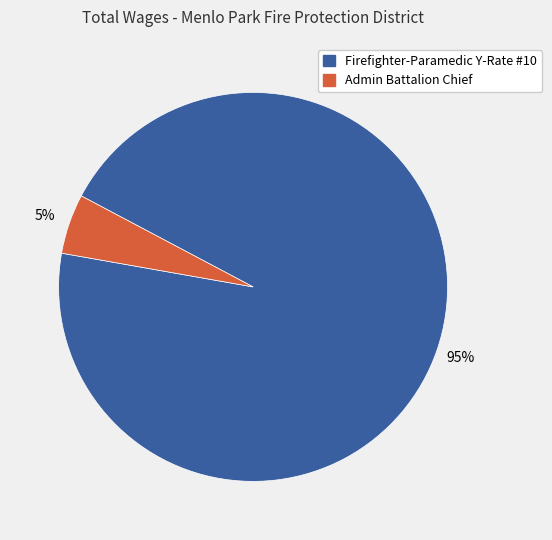

What is the largest slice in the pie chart?

Firefighter-Paramedic Y-Rate #10